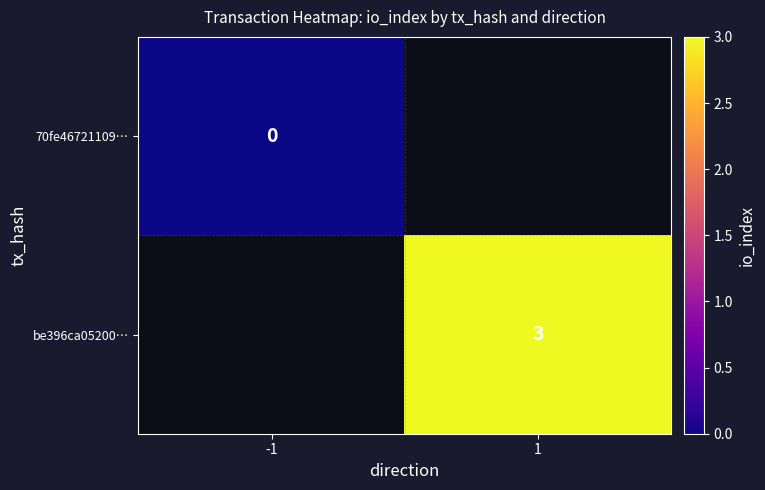

The value of be396ca05200… at 1 is 3. True or false?

True